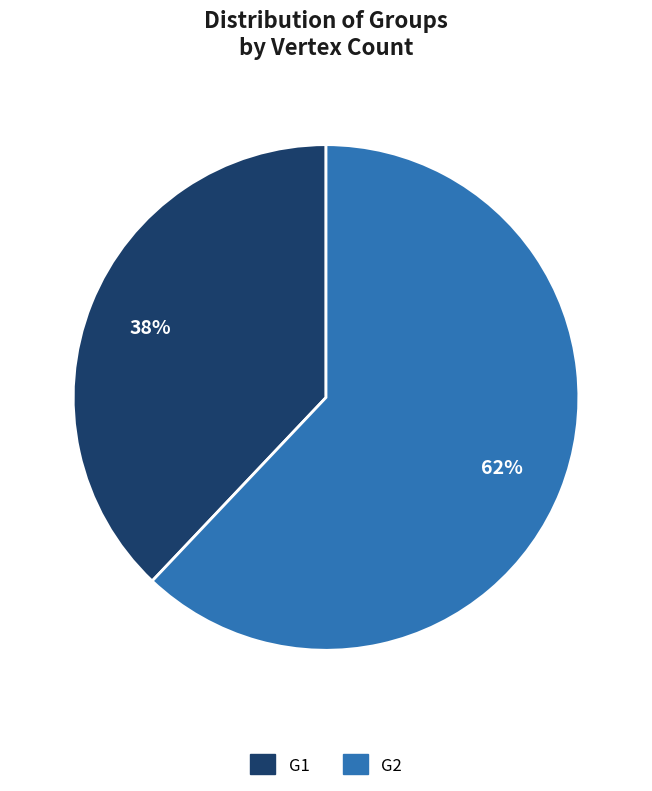

Which slice is the largest?

G2